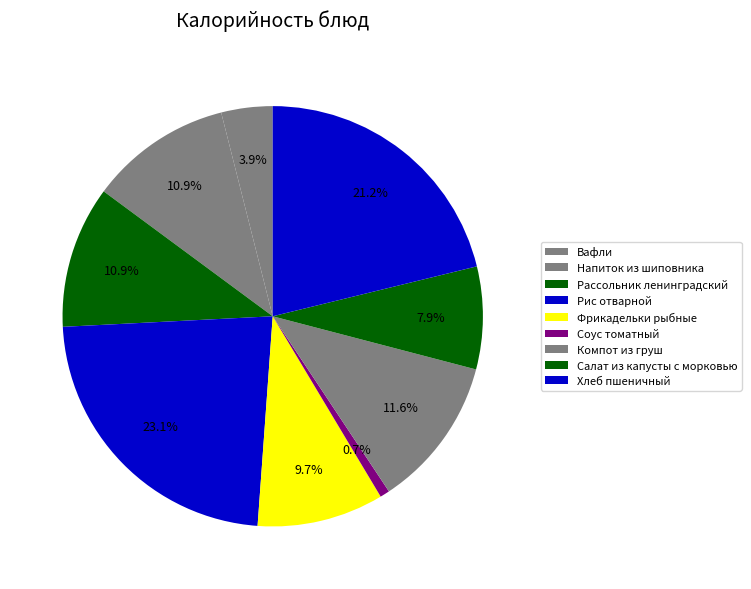

What is the change in value from Напиток из шиповника to Соус томатный?

-90.4